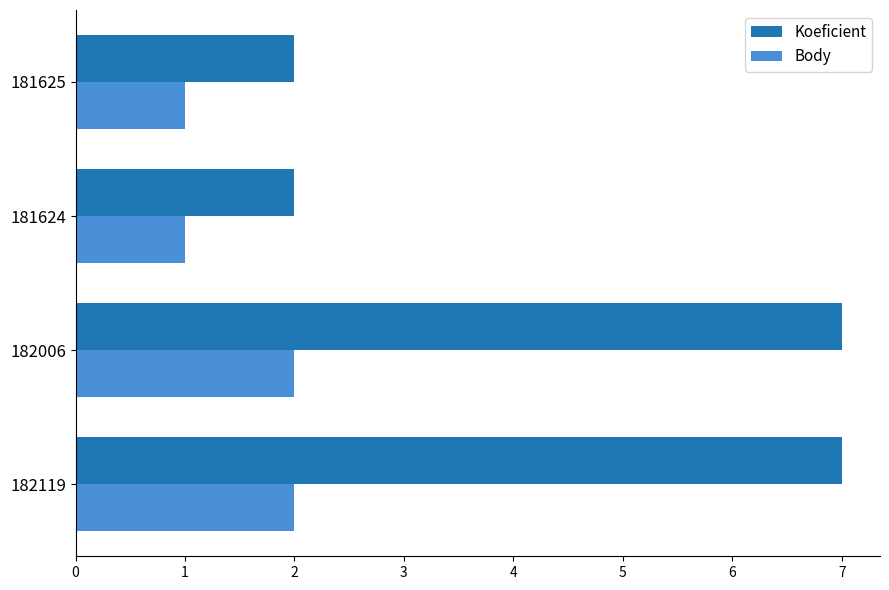

What is the spread (max minus min) of values at 182006?

5